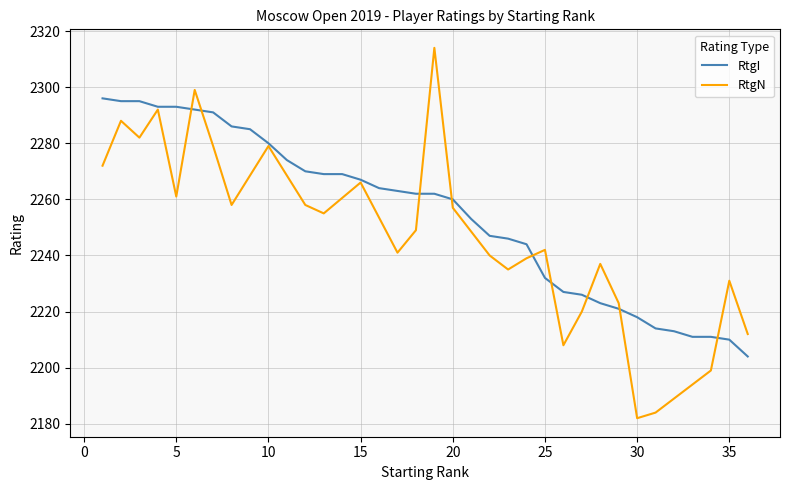

How many data points are less than 2262?

17